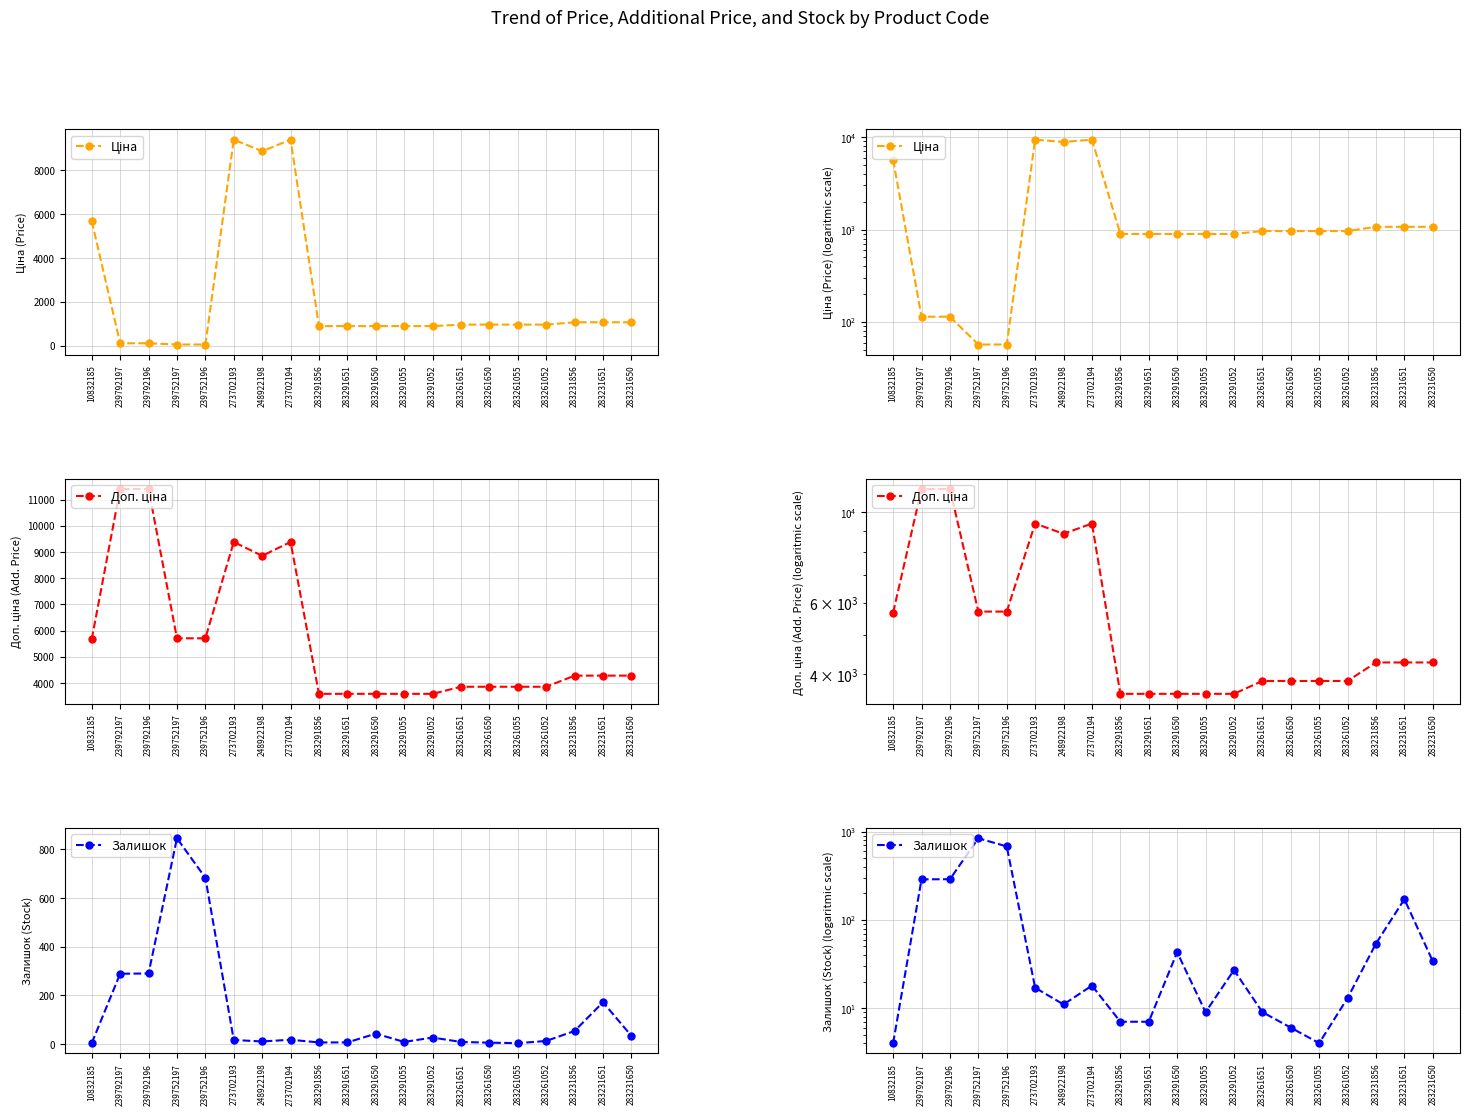

Between 283231651 and 283261052, which is larger?

283231651